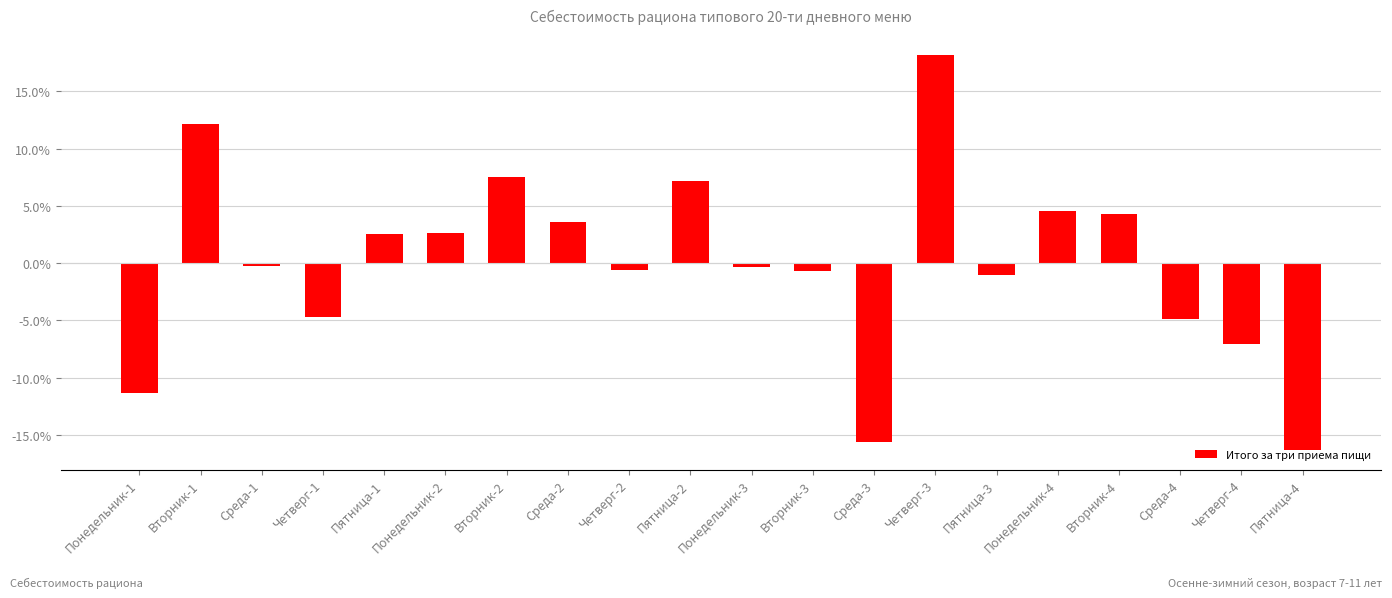

What is the maximum value shown in the chart?

18.2